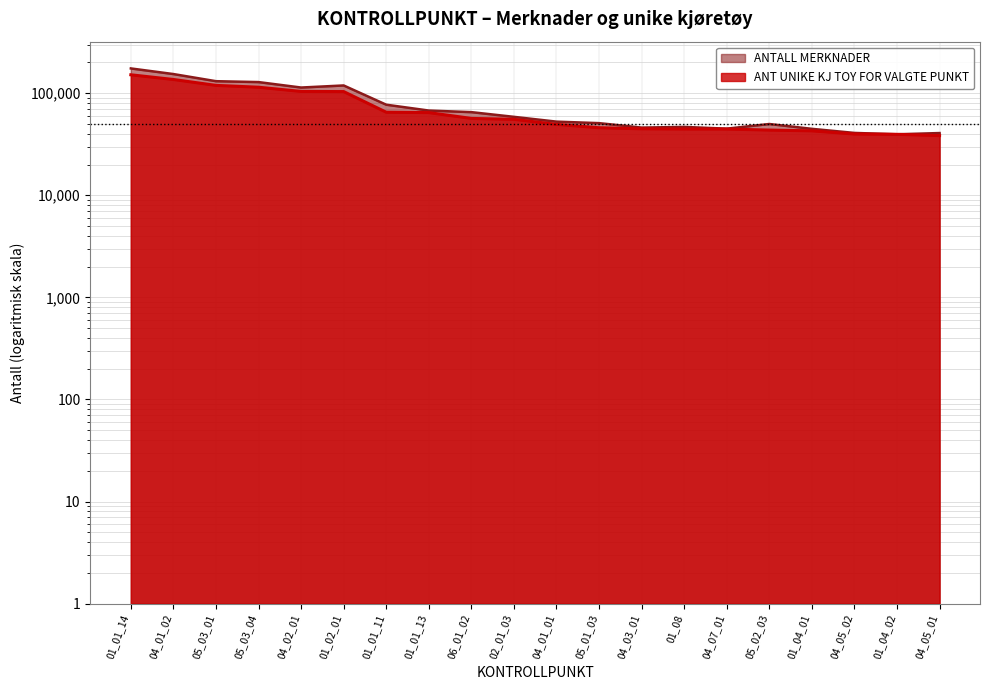

List the labels in order of ANT UNIKE KJ TOY FOR VALGTE PUNKT value, largest first.

01_01_14, 04_01_02, 05_03_01, 05_03_04, 04_02_01, 01_02_01, 01_01_11, 01_01_13, 06_01_02, 02_01_03, 04_01_01, 05_01_03, 04_03_01, 01_08, 04_07_01, 05_02_03, 01_04_01, 04_05_02, 01_04_02, 04_05_01